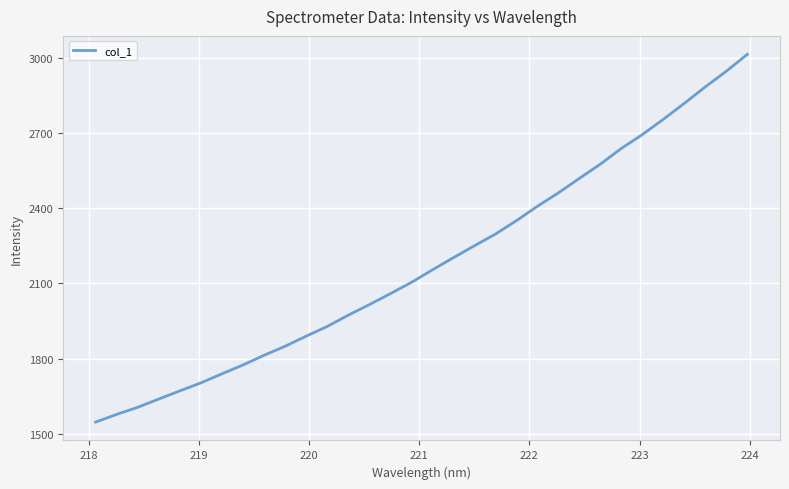

What is the smallest value displayed?

1547.7